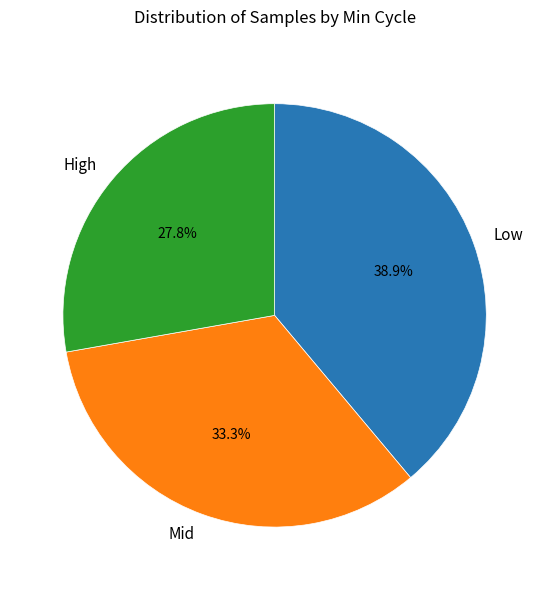

How many segments does this pie chart have?

3